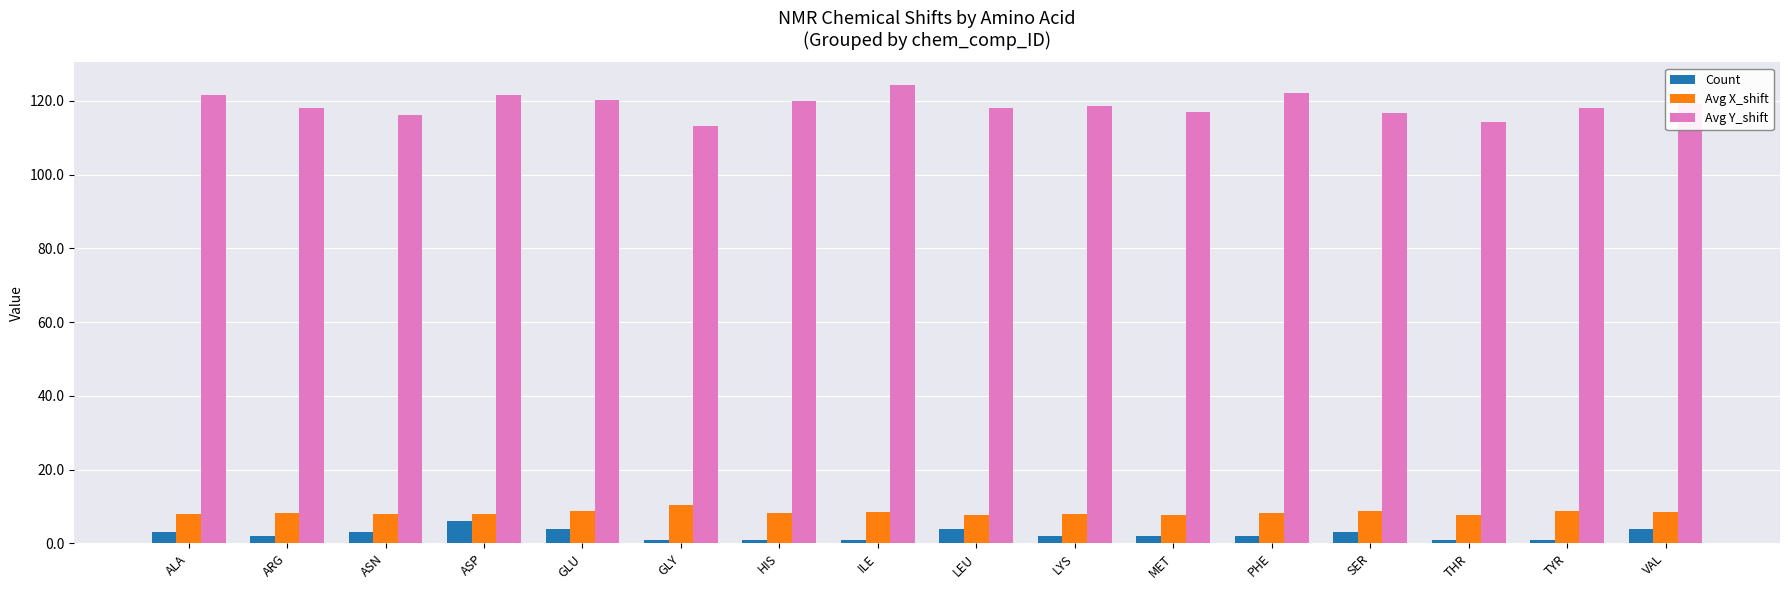

How many bars are there in each group?

3